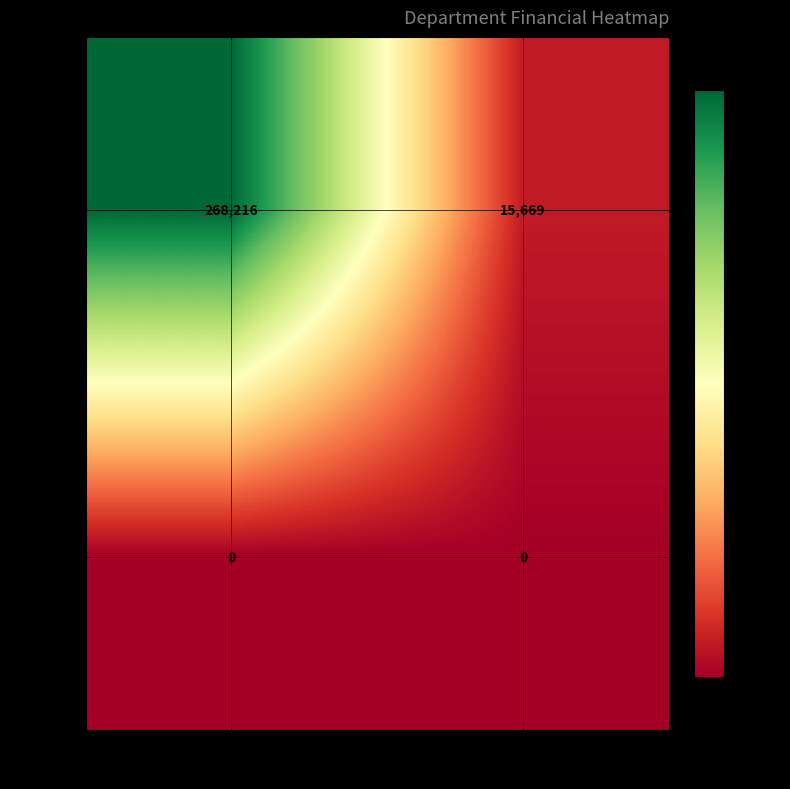

What is the difference between the Fire values at Total Retirement & Health Contribution and Total Wages?

252547